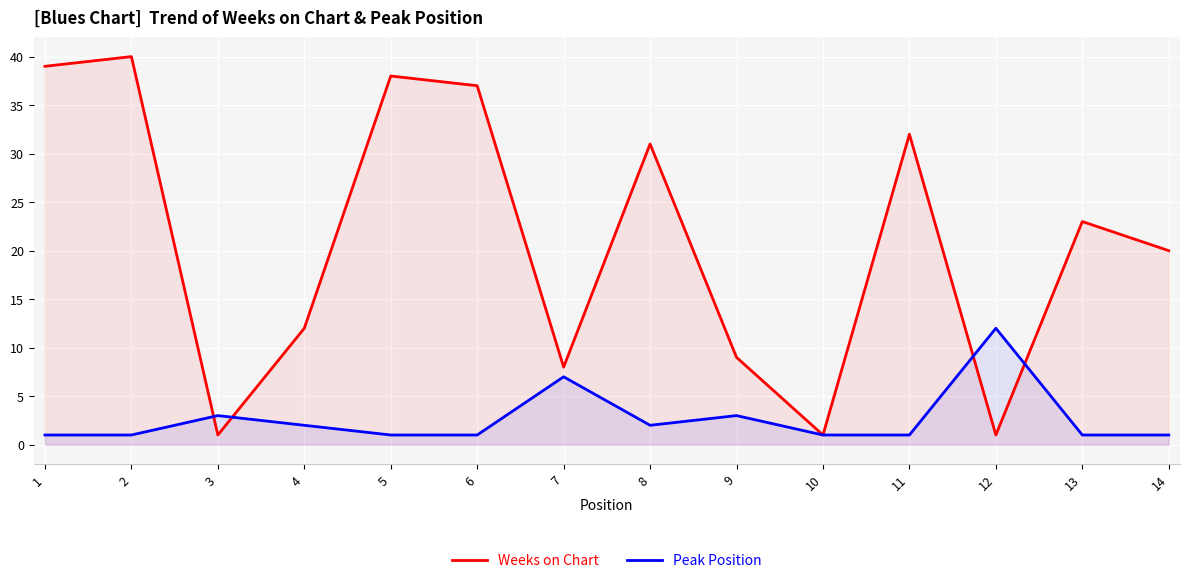

What is the value of the Weeks on Chart point at the 10th from the left?

1